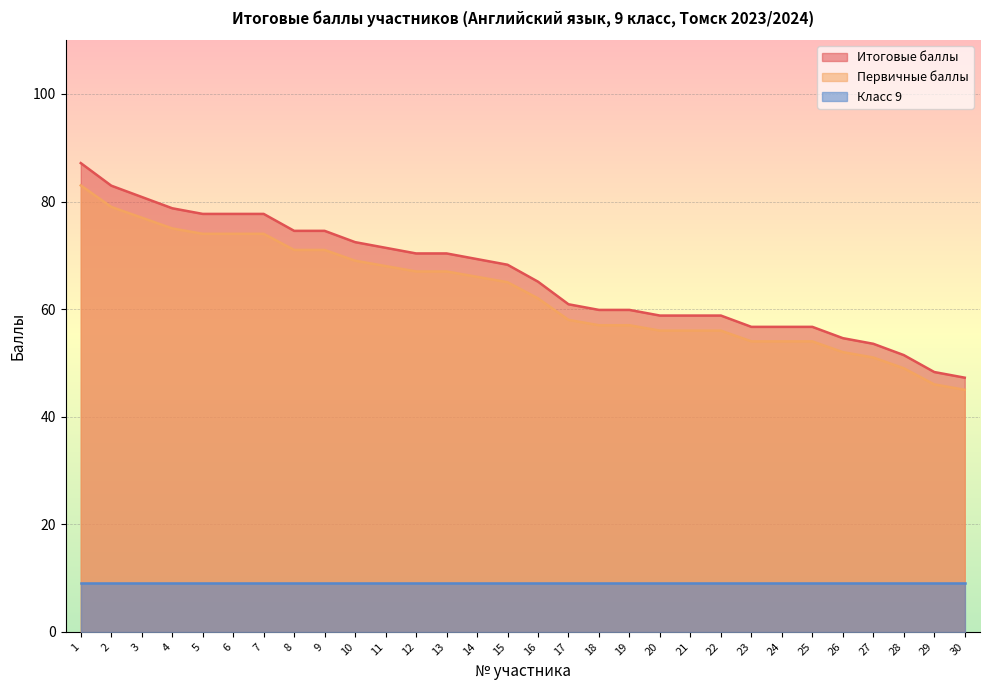

What is the average value of the Итоговые баллы series?

66.0